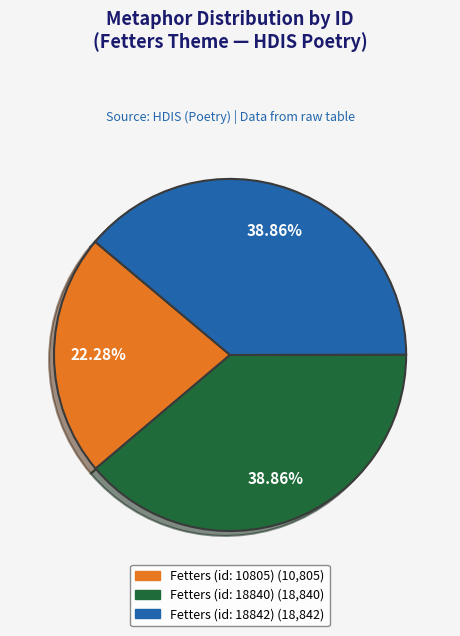

Does any single category account for the majority?

No